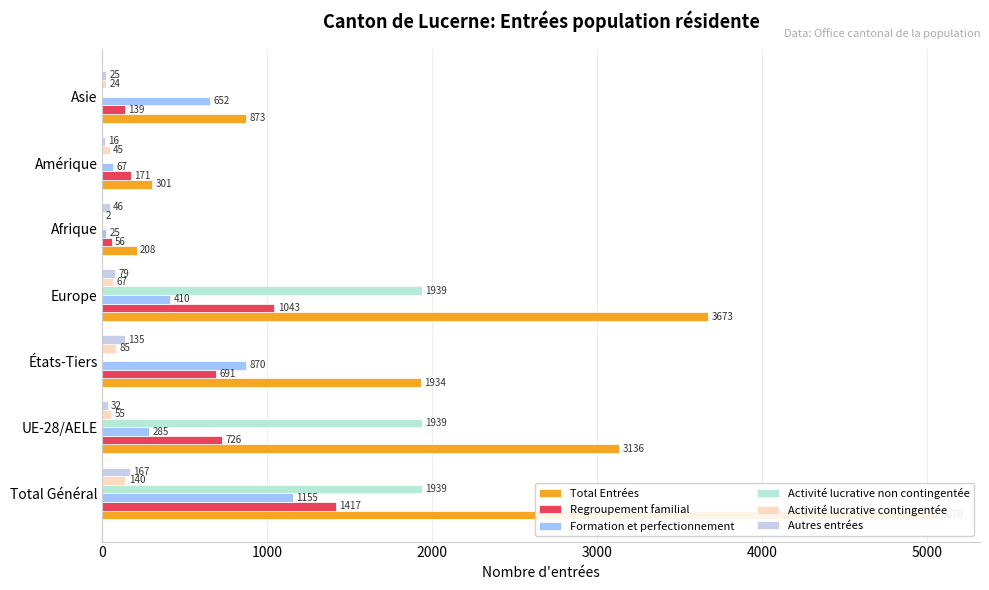

What is the average value of the Formation et perfectionnement series?

495